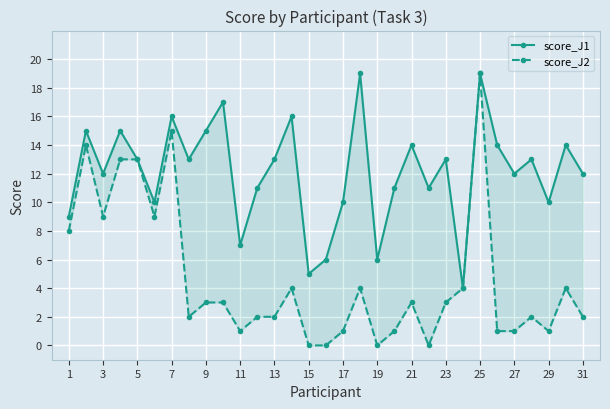

List the series in order of their peak value, highest first.

score_J1, score_J2